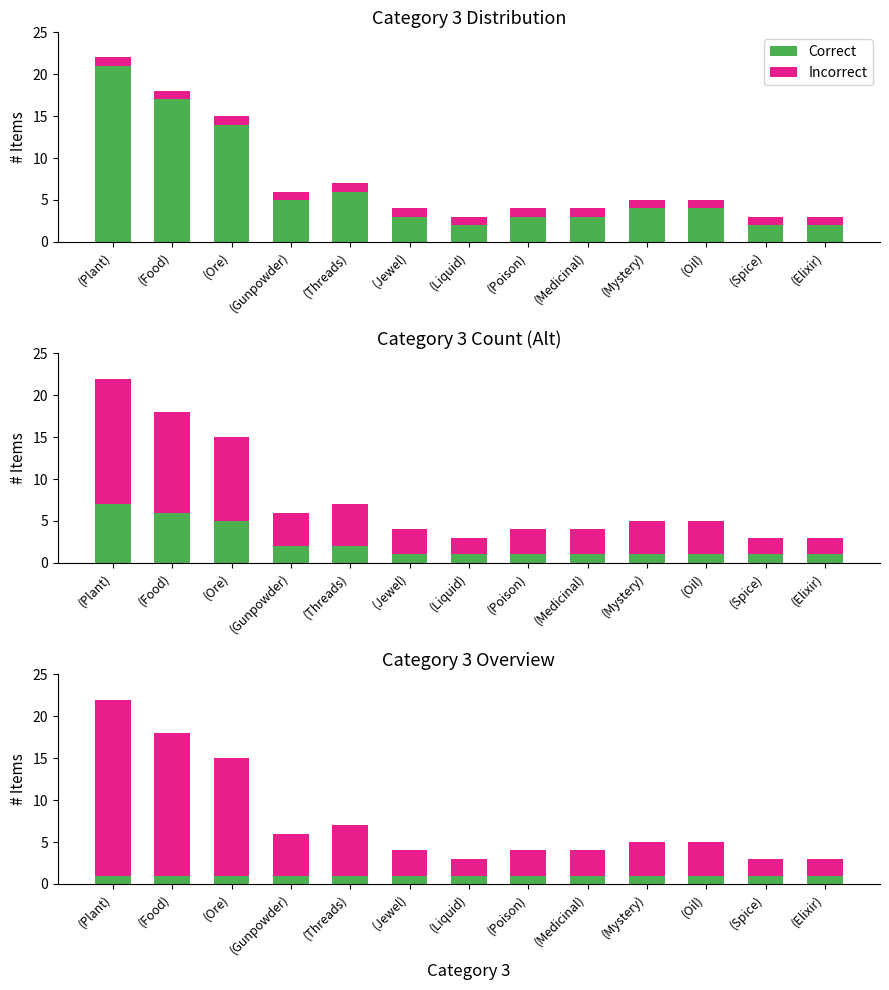

Which series changed the most between (Mystery) and (Elixir)?

Incorrect